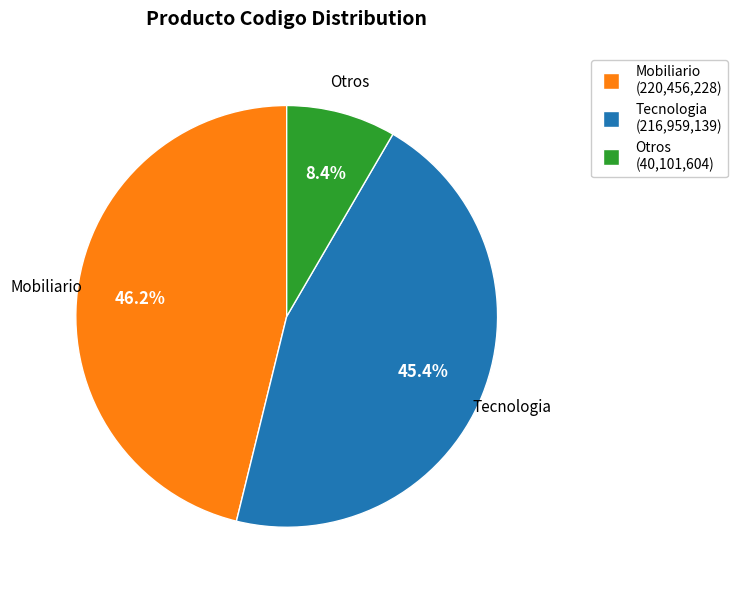

Is there any slice that represents more than half of the pie?

No